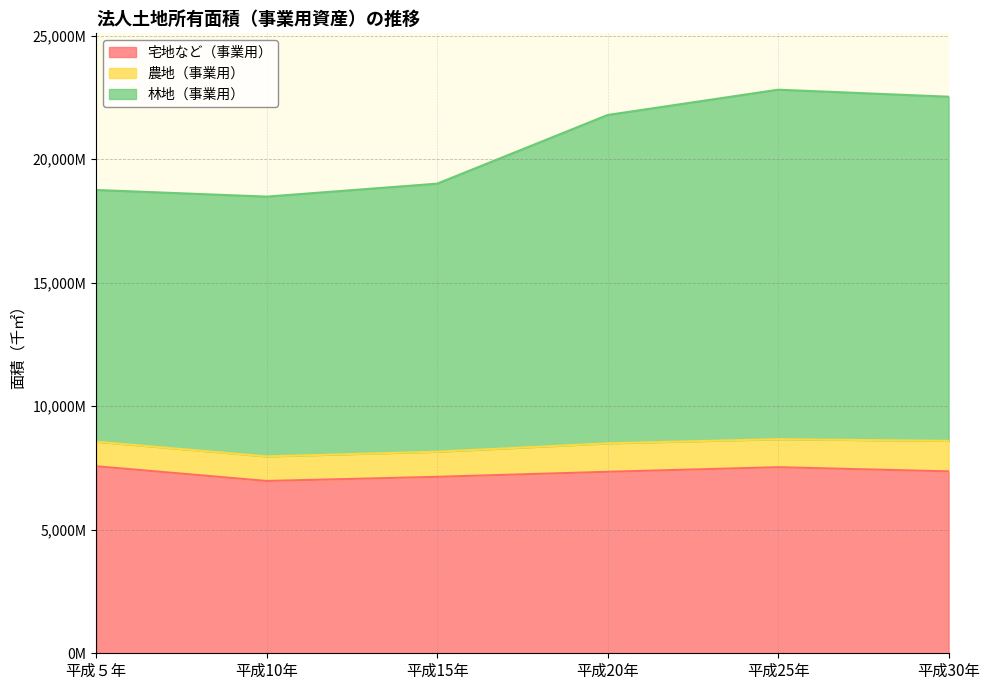

Does the chart display data point markers on the line(s)?

No